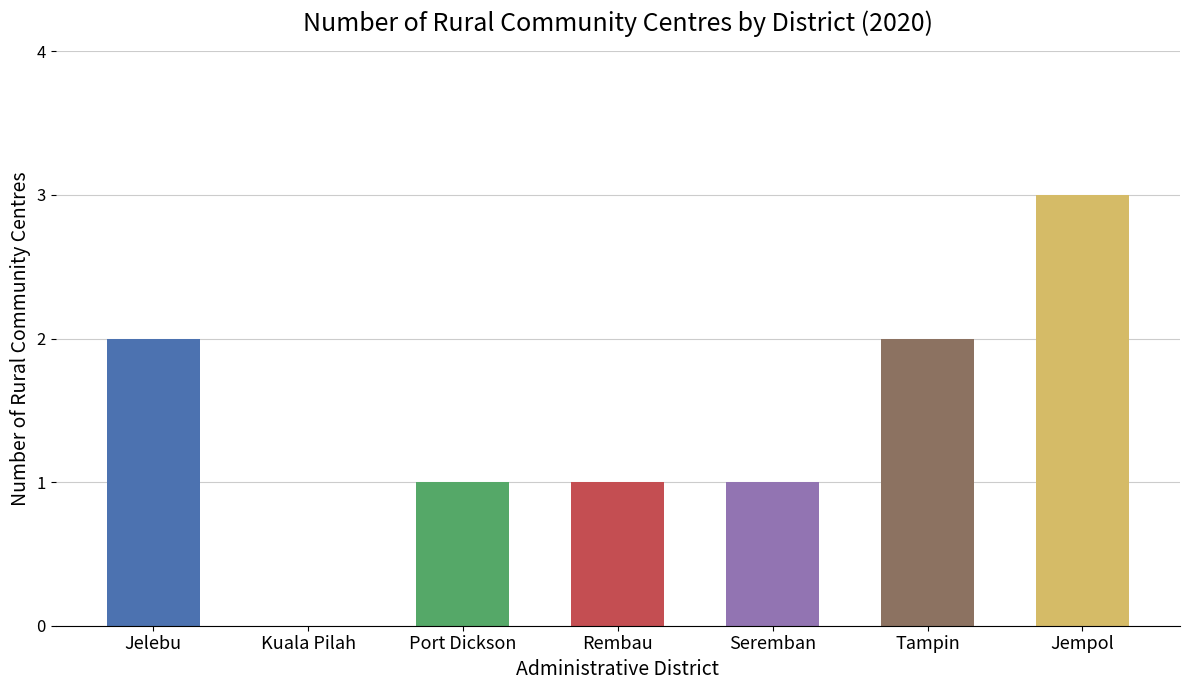

What is the sum of the values at Tampin and Port Dickson?

3